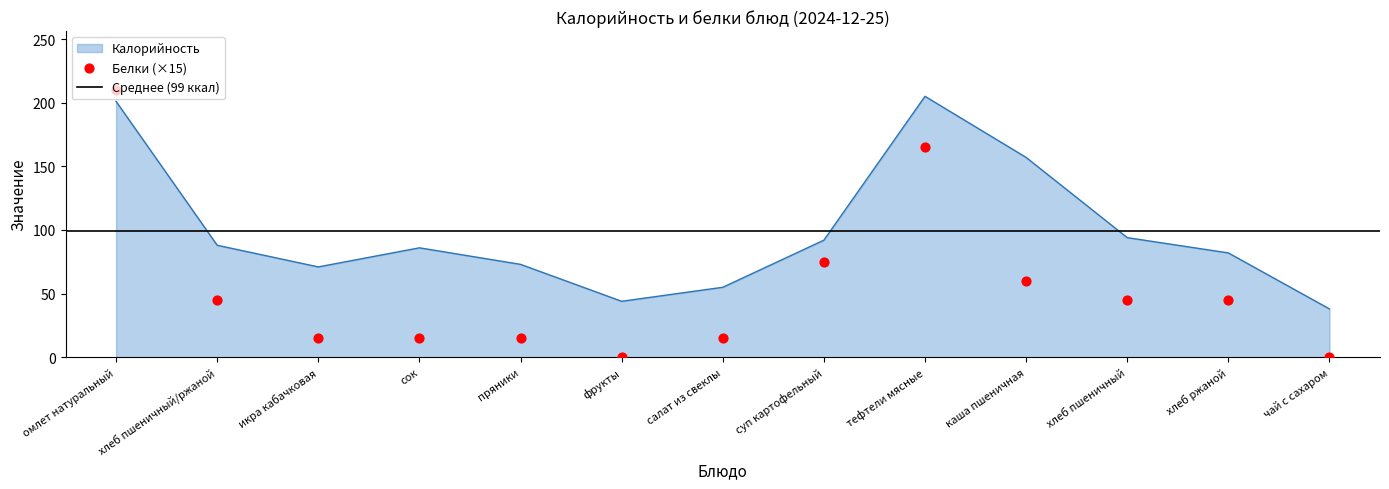

Which series has the largest total across all categories?

Калорийность